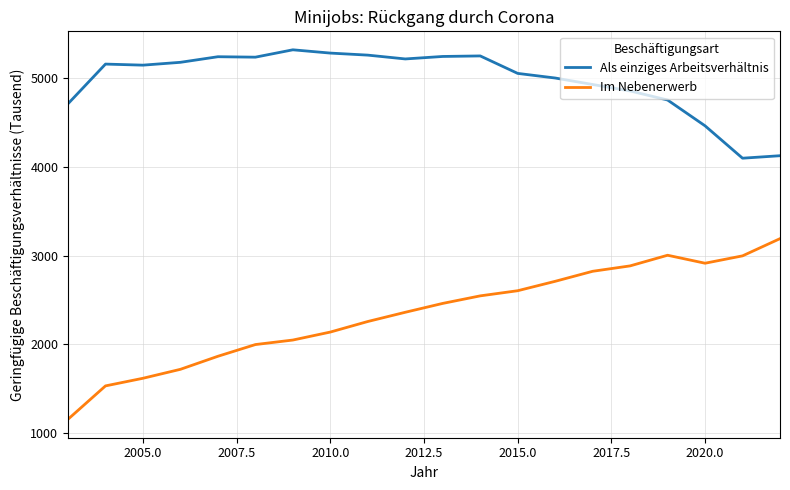

True or false: Als einziges Arbeitsverhältnis and Im Nebenerwerb intersect in this chart.

False